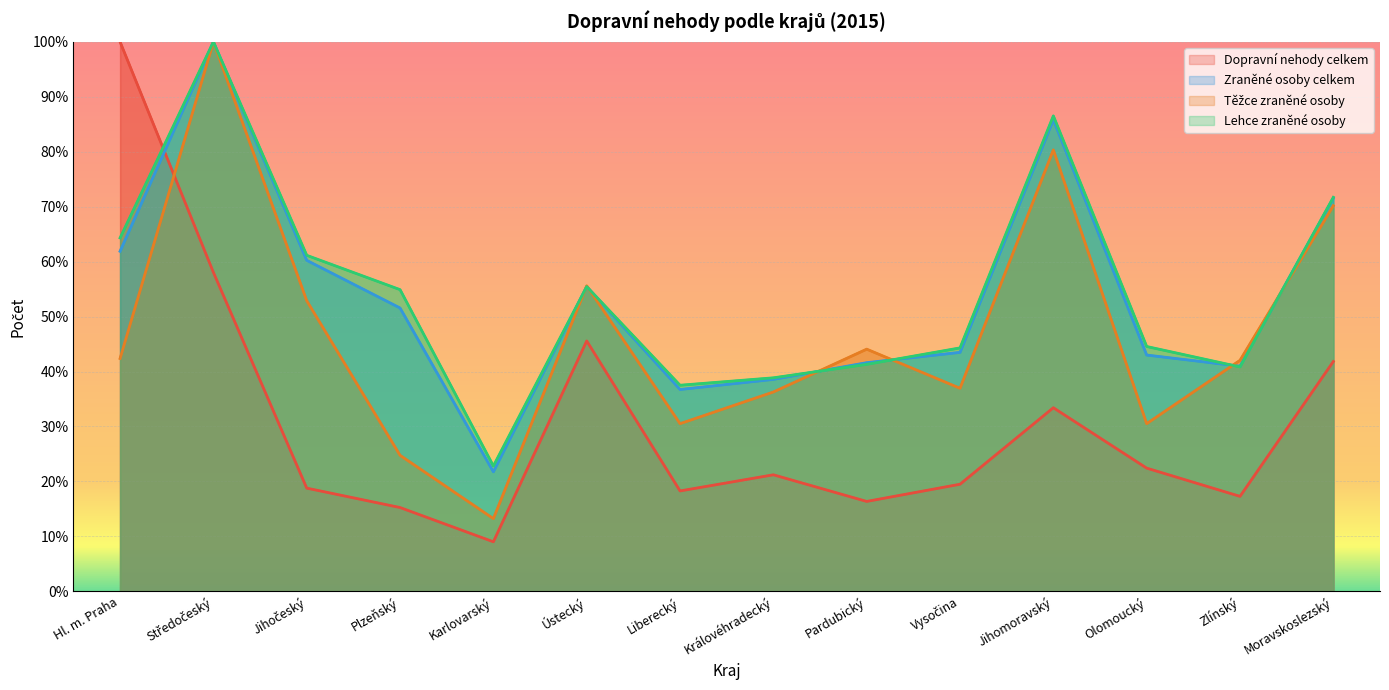

What is the difference between the second highest and minimum values in the Těžce zraněné osoby series?

67.1